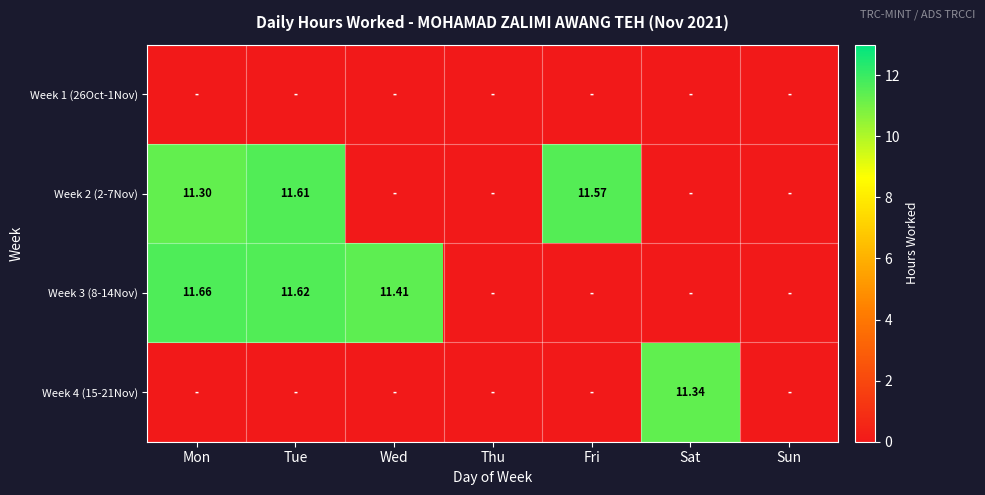

Which series has the largest total across all categories?

Week 3 (8-14Nov)